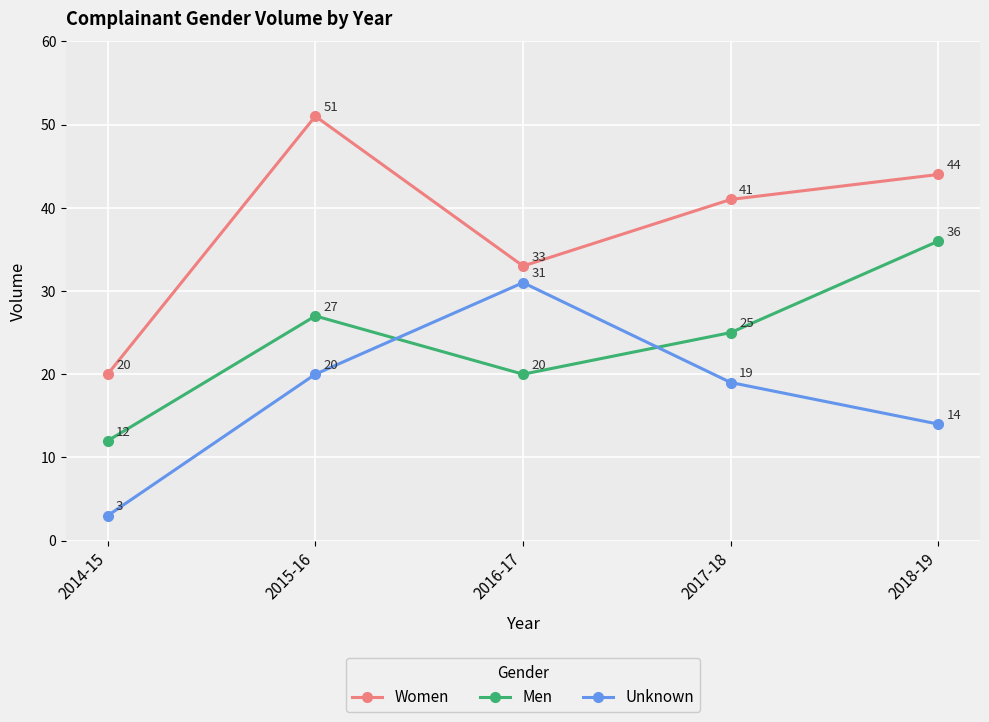

Is the value of Women at 2018-19 greater than the value of Unknown at 2018-19?

Yes